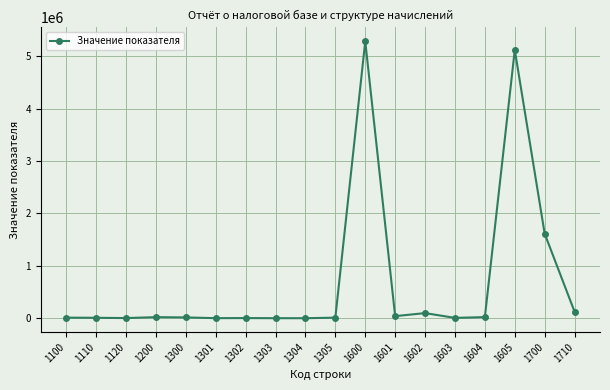

Is it true that the value at 1601 is 39503?

True